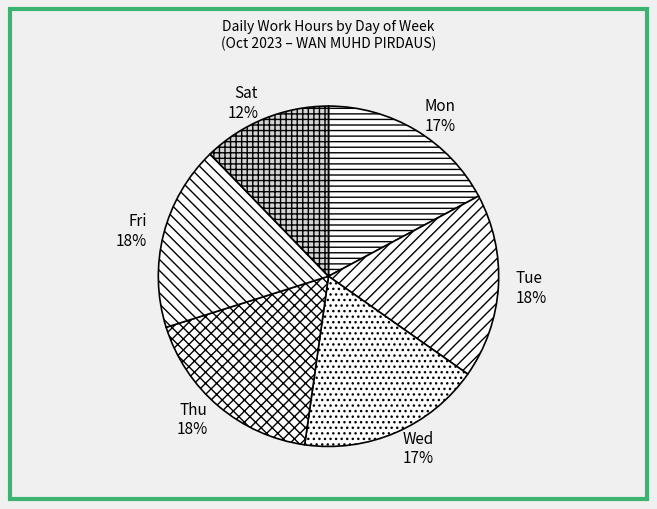

What is the ratio of the value at Tue to the value at Fri?

1.0